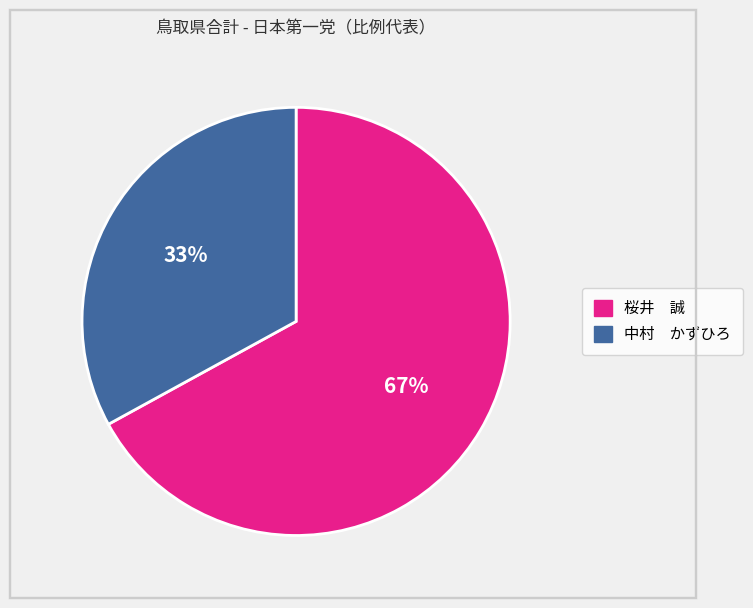

To the nearest percent, what portion does 桜井 誠 represent?

67%